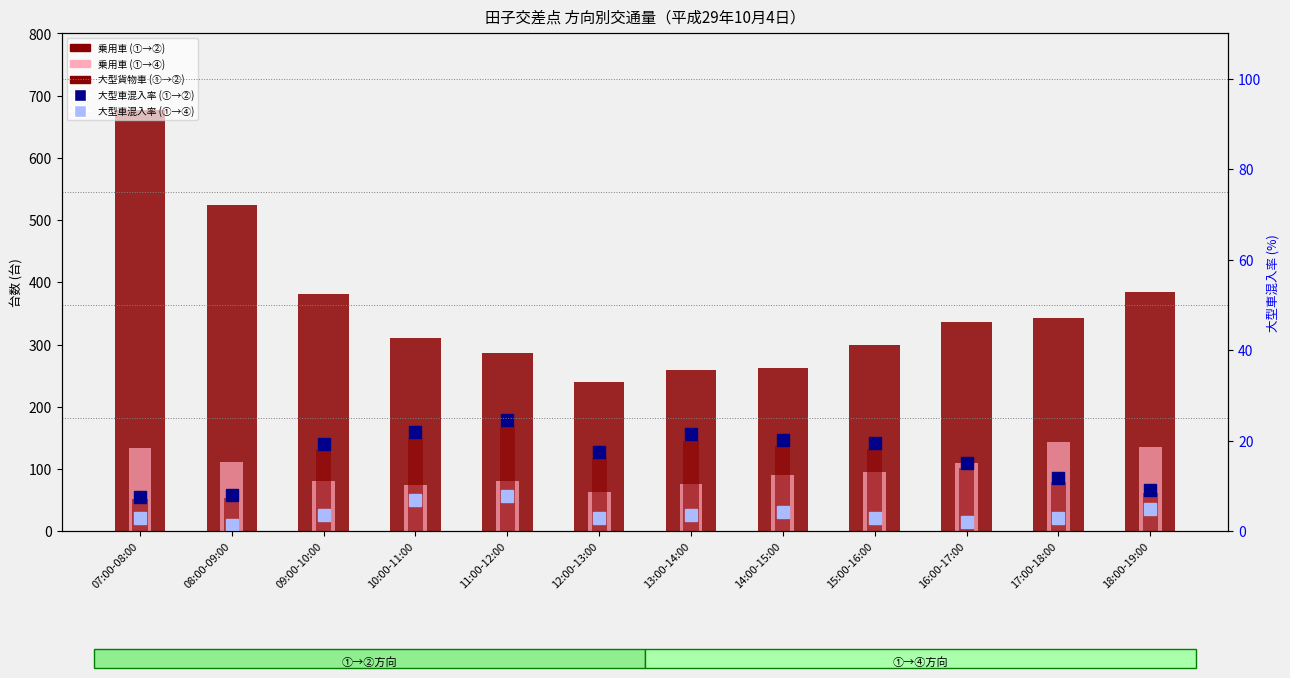

What is the difference between the highest and lowest values at 10:00-11:00?

304.0